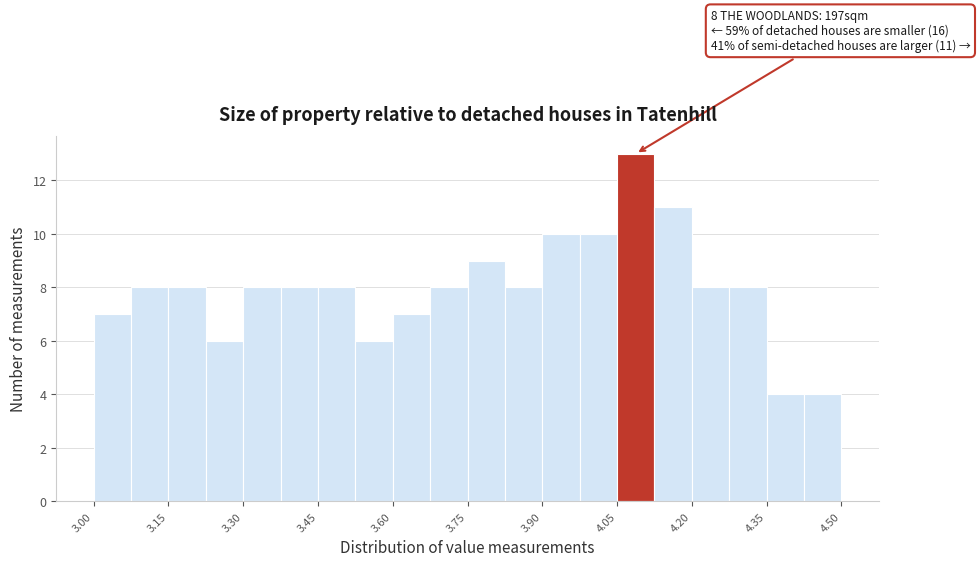

Around what value on the x-axis is the tallest bar? Give the approximate position of its centre, as read against the axis.

4.08